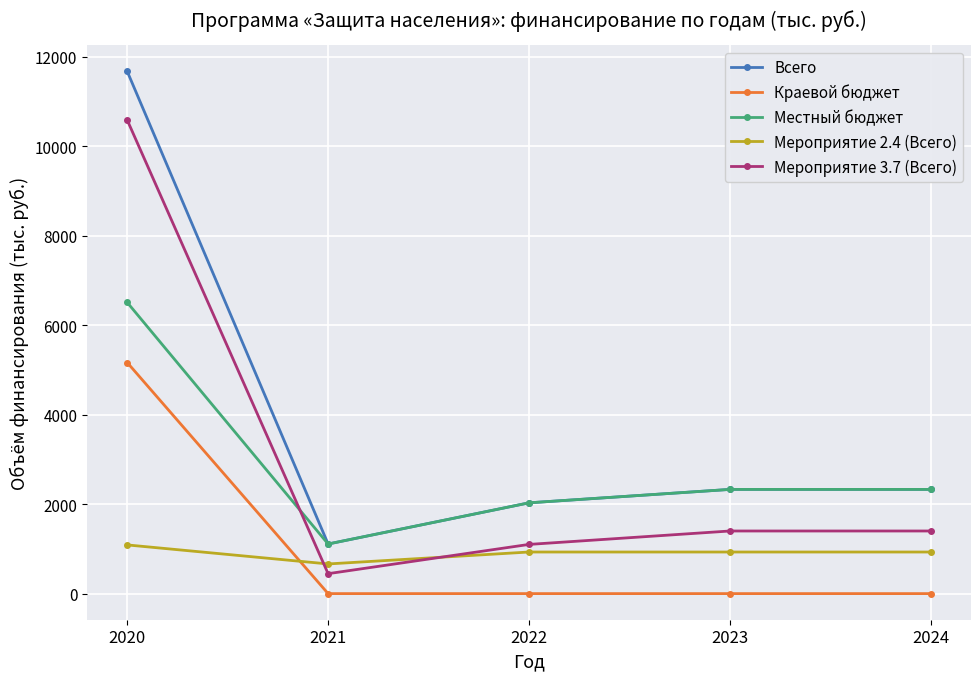

At which label does Местный бюджет reach its minimum?

2021